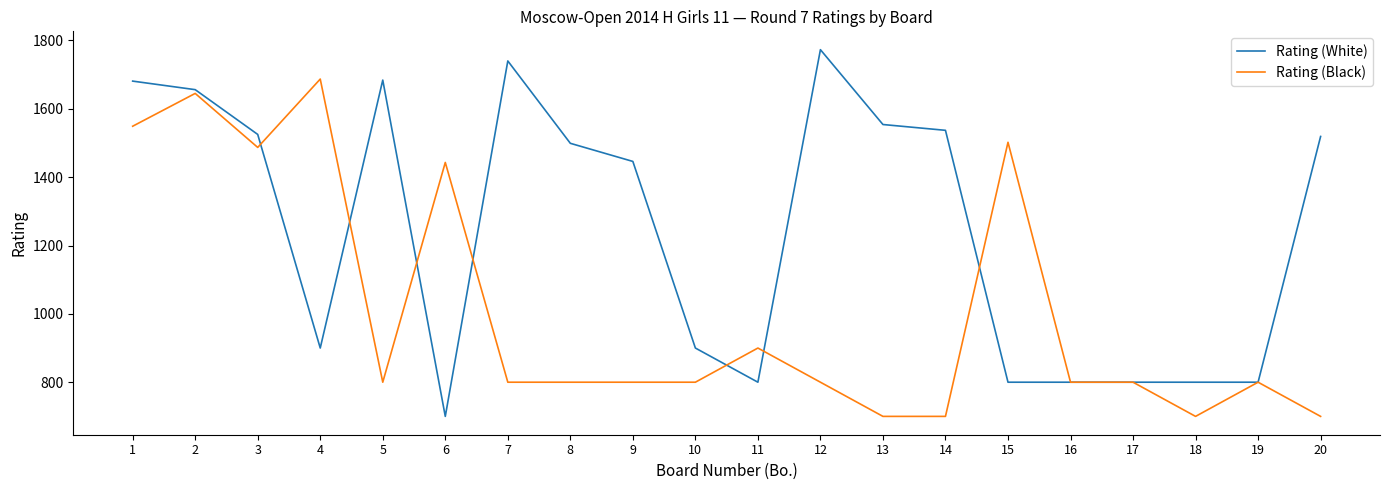

Where does the Rating (Black) series first go above 800?

1